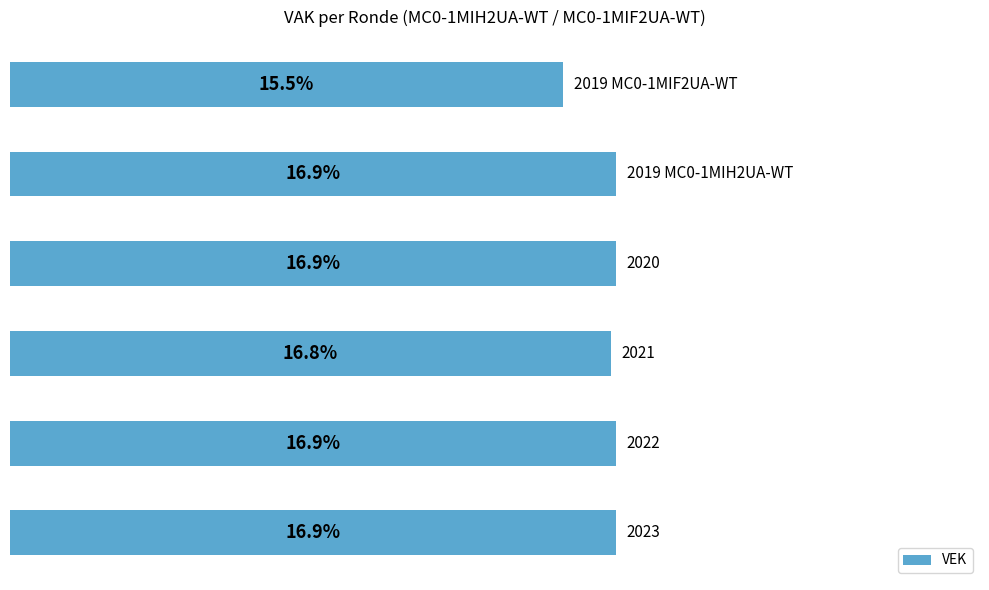

Does the chart contain any negative values?

No